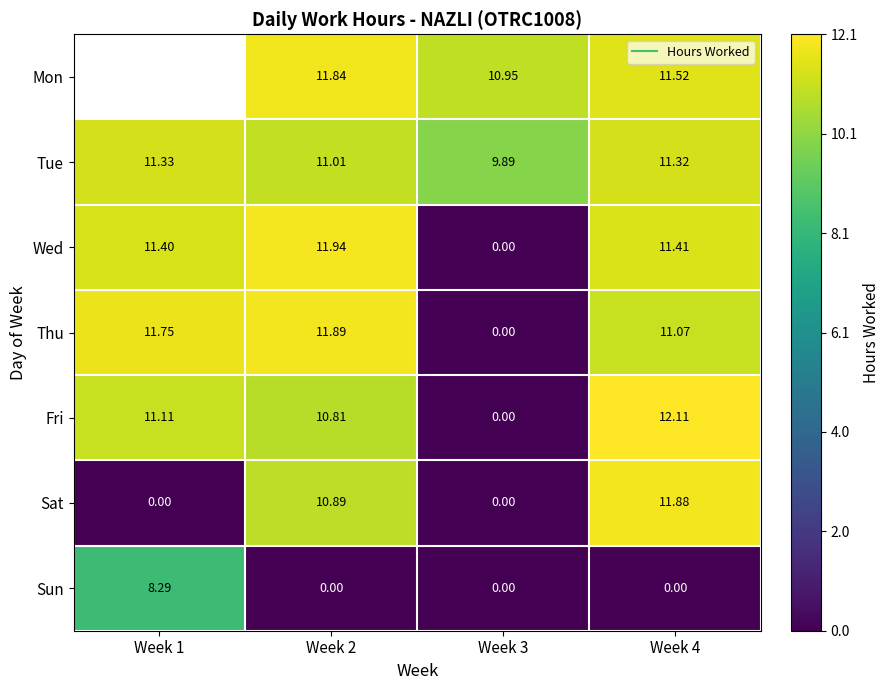

What is the total value across all series at Week 3?

20.8